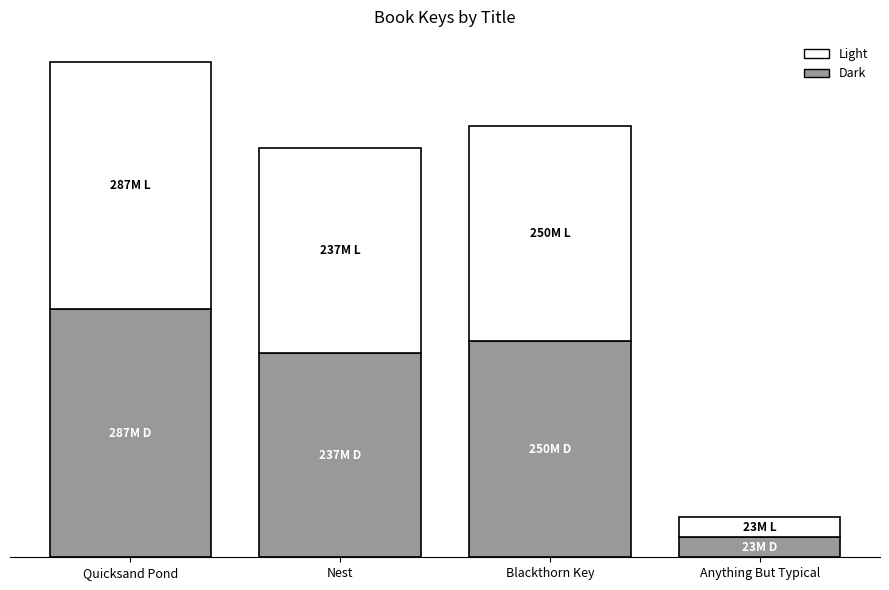

Does the chart contain stacked bars?

Yes